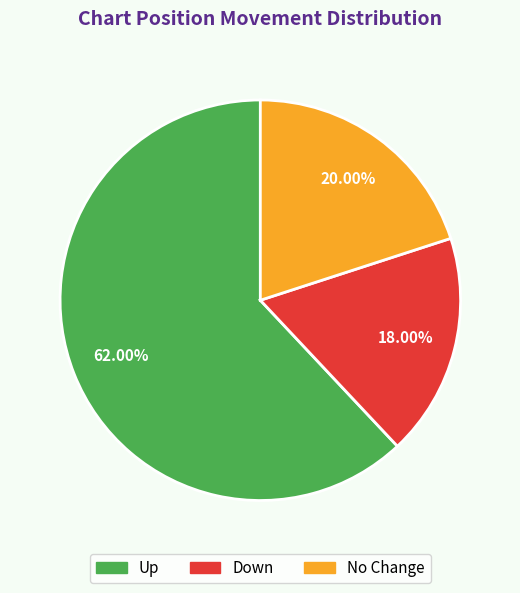

How many slices are in this pie chart?

3